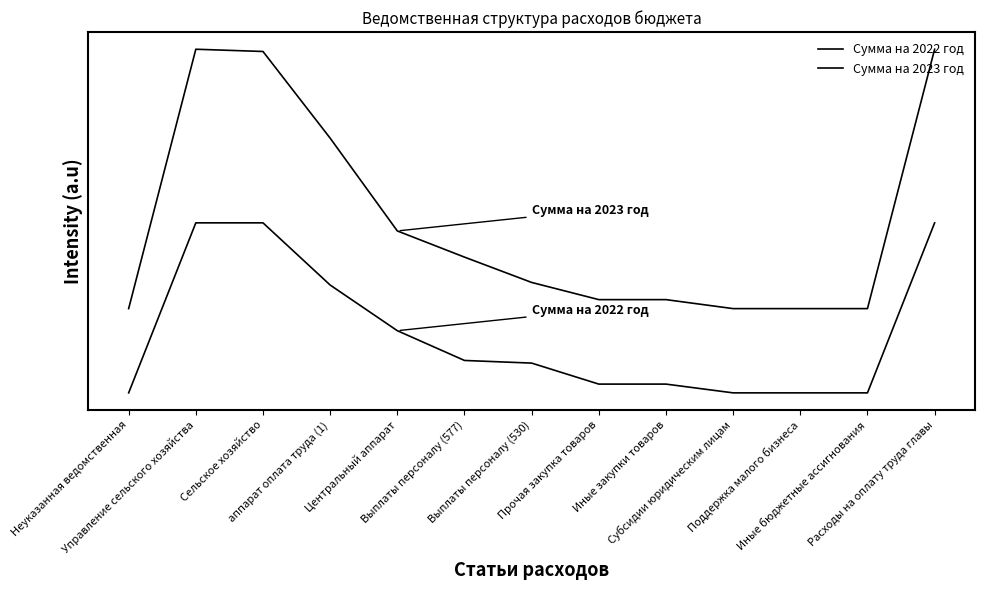

The Сумма на 2023 год series shows 1500 at Иные бюджетные ассигнования. True or false?

True